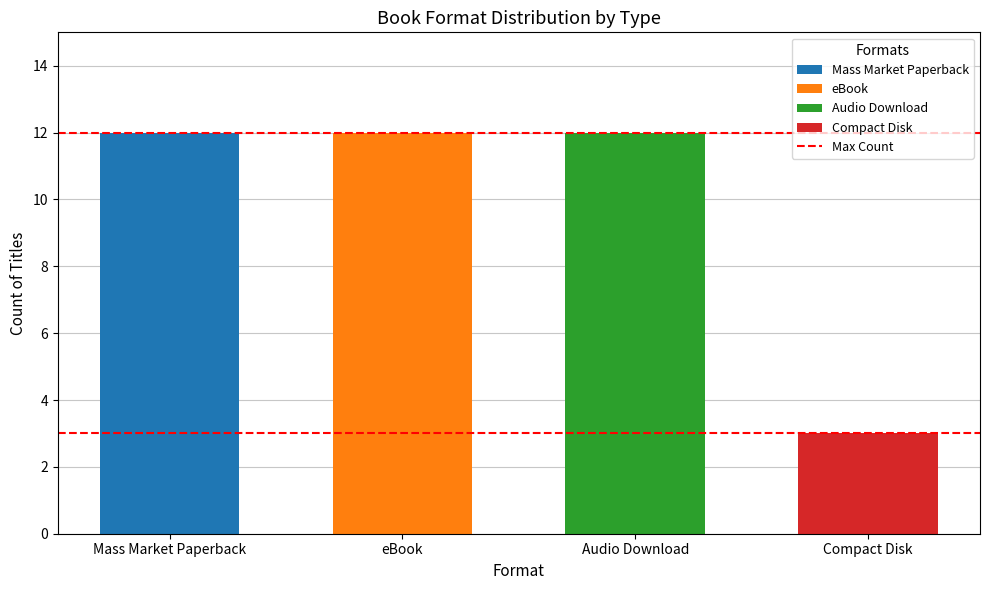

What value does the data have at eBook?

12